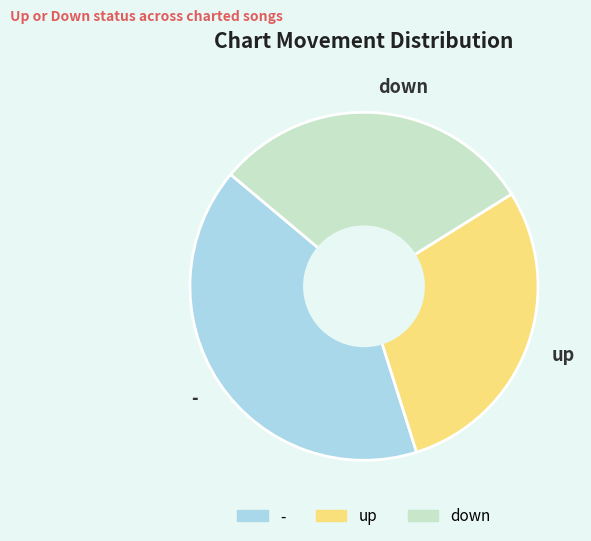

True or false: - accounts for 41% of the total.

True